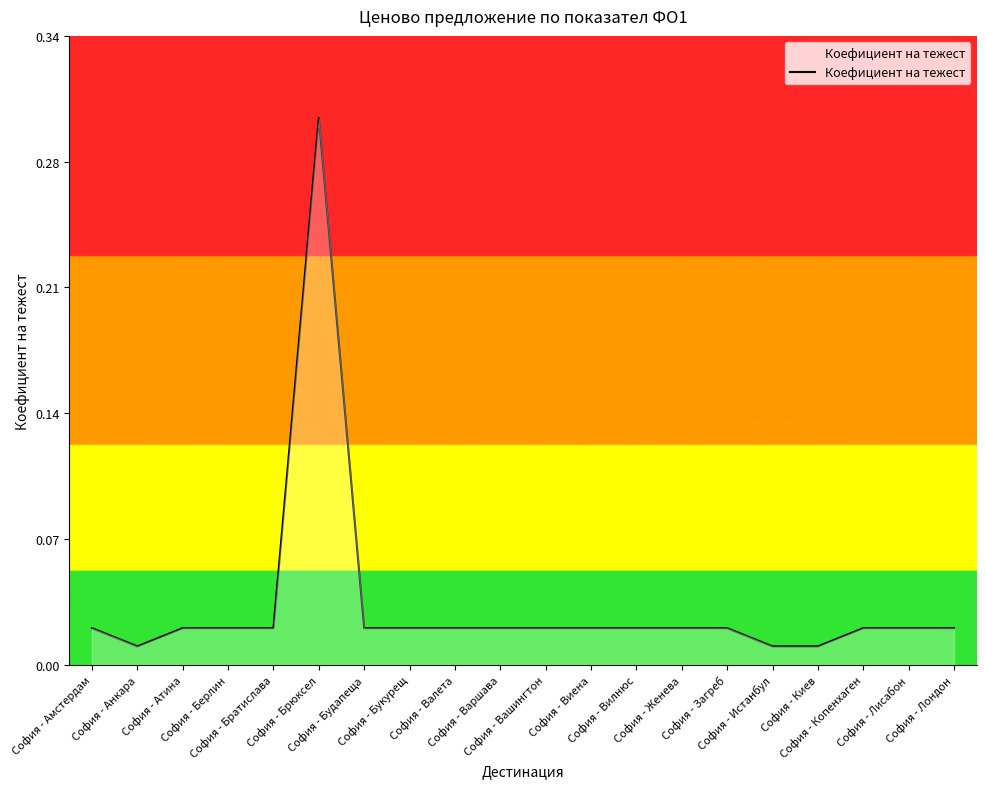

Does the chart display data point markers on the line(s)?

No